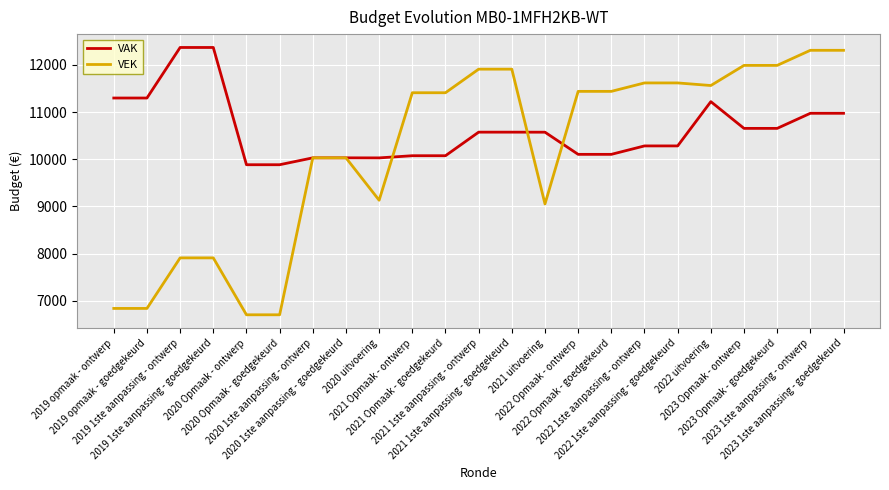

Rank the series by their average value, from lowest to highest.

VEK, VAK